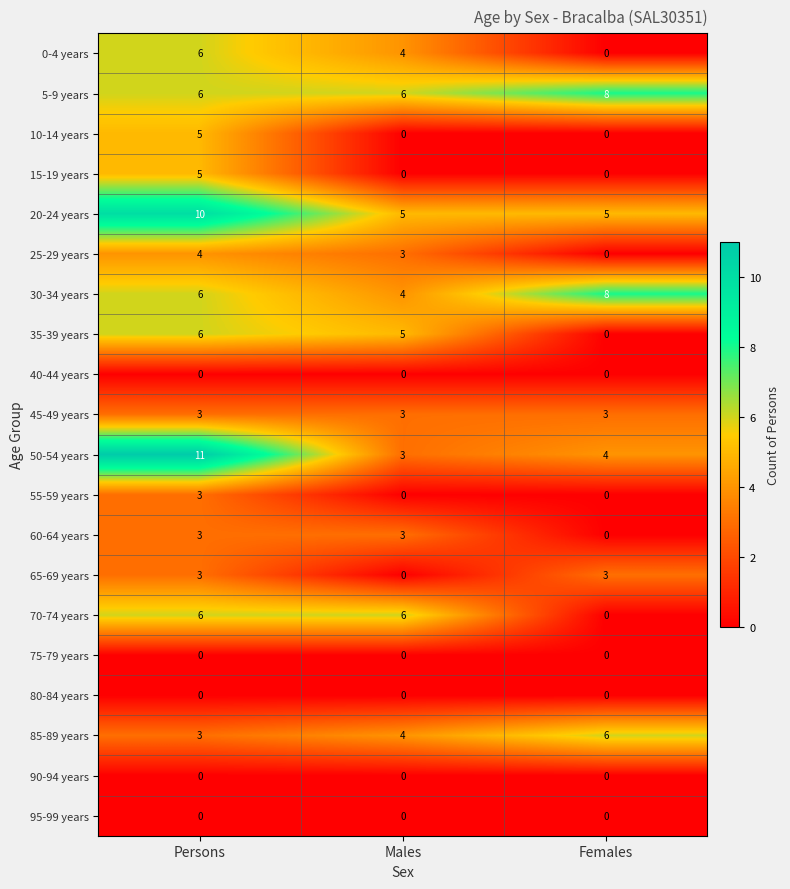

At which category is the sum across all series the highest?

Persons